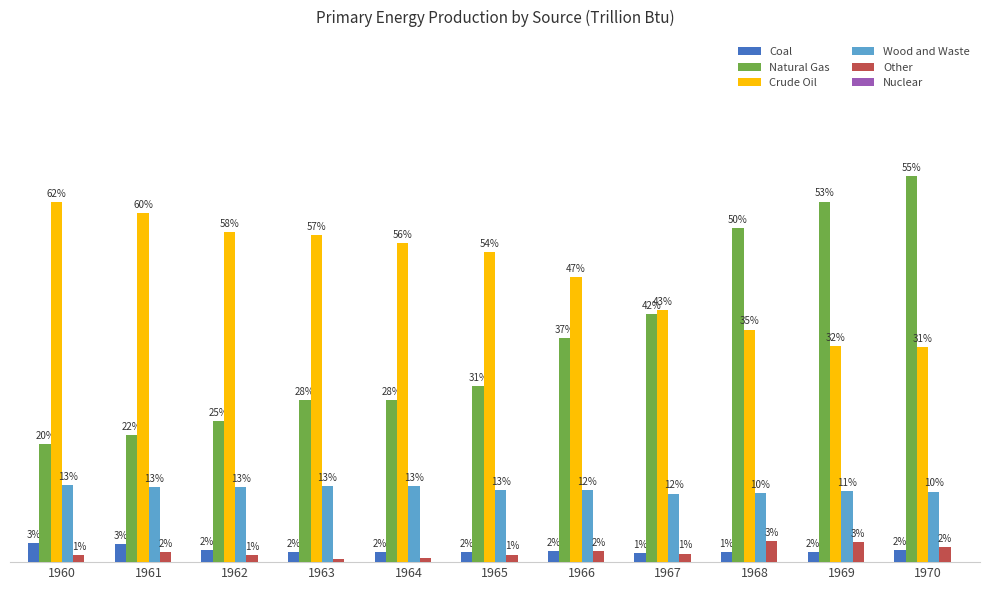

Rank the series at 1966 from highest to lowest value.

Crude Oil, Natural Gas, Wood and Waste, Other, Coal, Nuclear